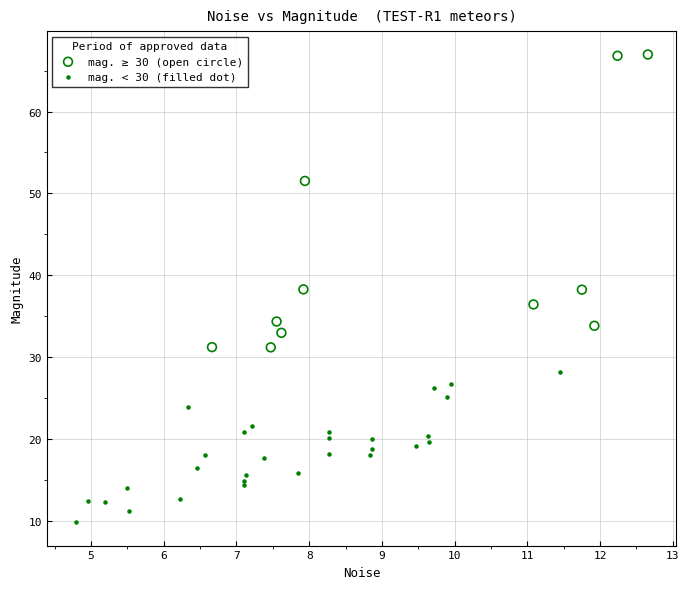

Which series contains the highest Y value?

mag. ≥ 30 (open circle)